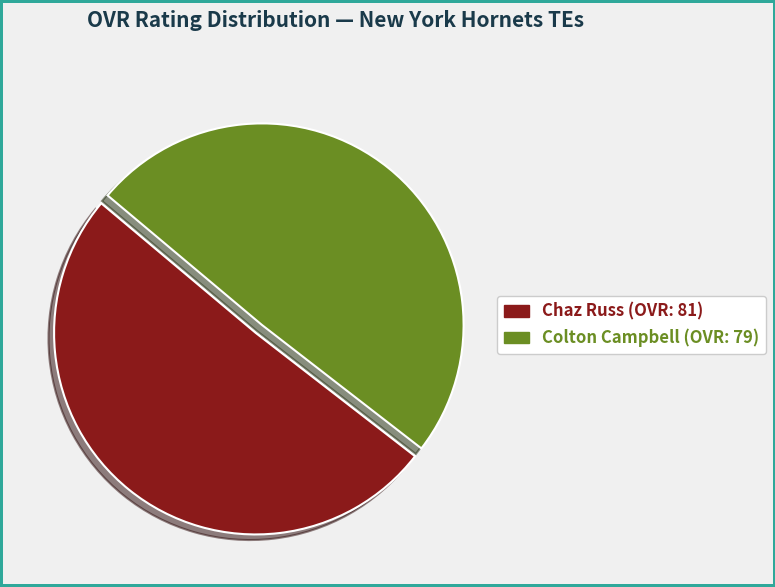

How many slices are in this pie chart?

2